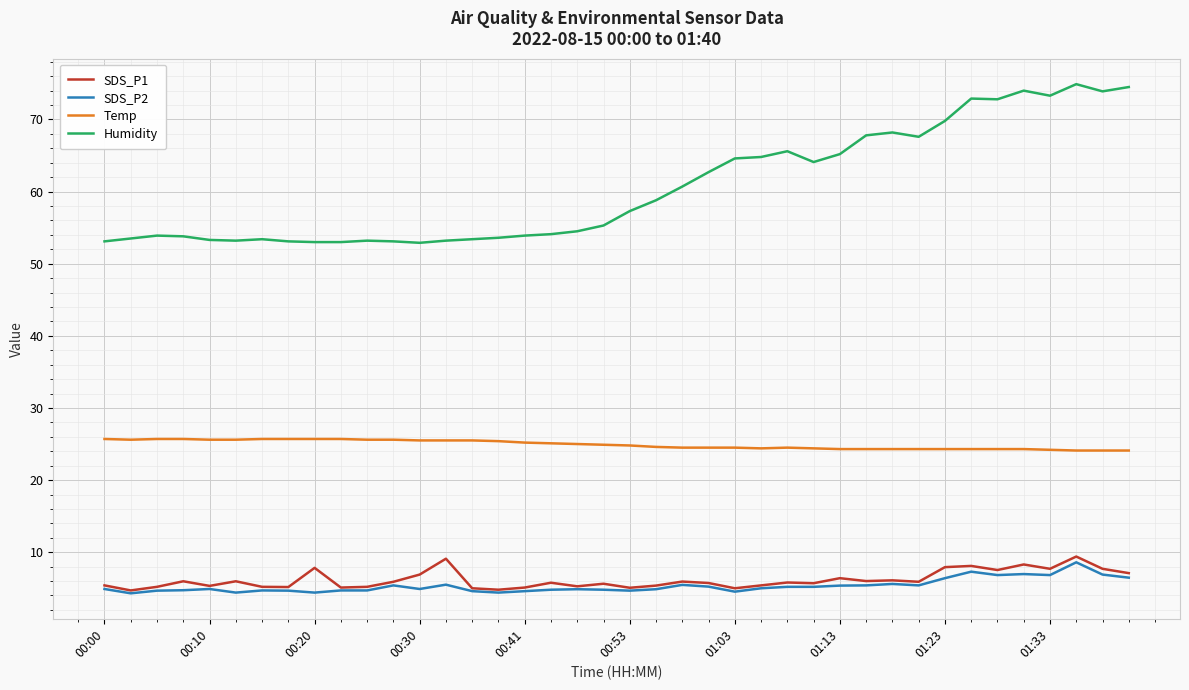

True or false: Humidity and Temp cross at least once.

False